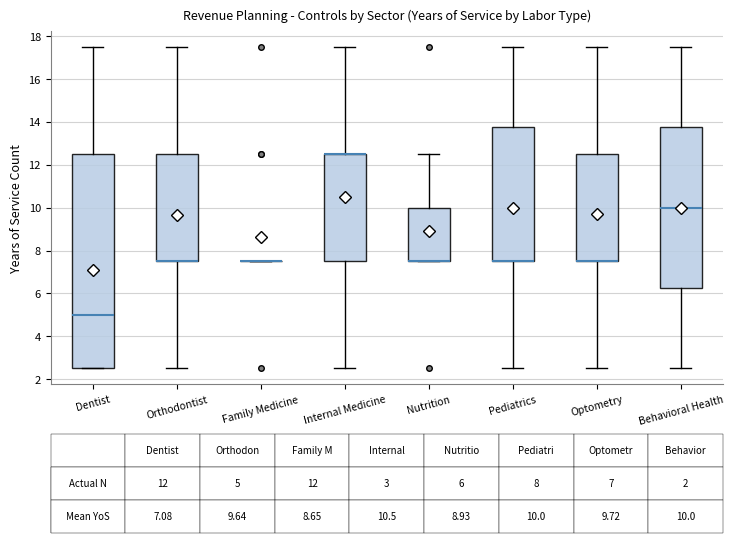

Which box is the tallest, from its lower edge to its upper edge?

Dentist